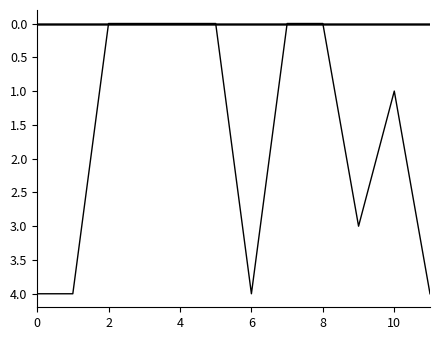

Does the chart have visible grid lines?

No